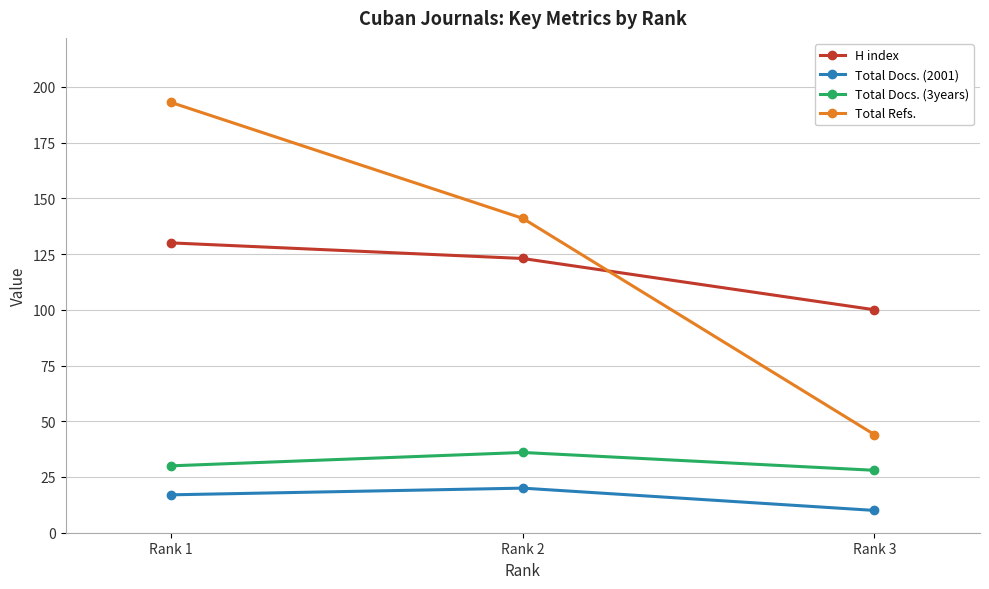

What is the sum of the Total Docs. (3years) values at Rank 2 and Rank 3?

64